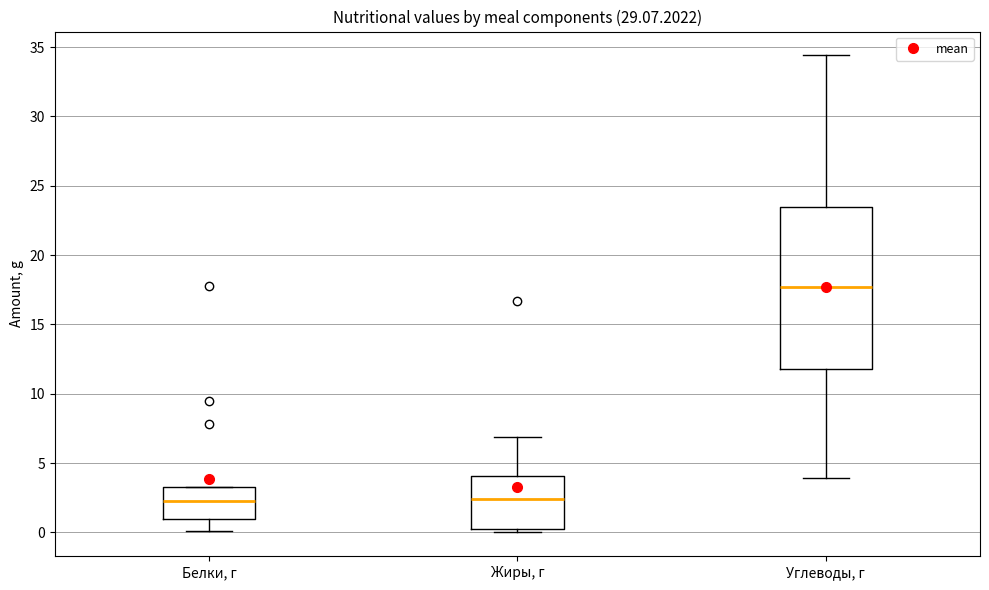

Comparing the boxes themselves (not the whiskers), which one is the tallest?

Углеводы, г